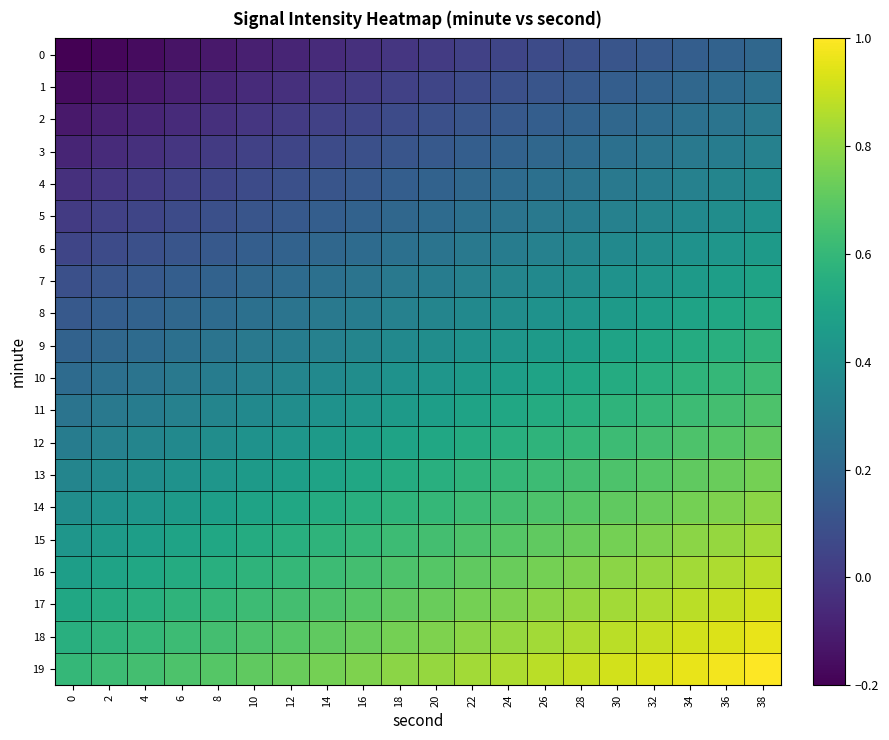

At which category is the sum across all series the highest?

38